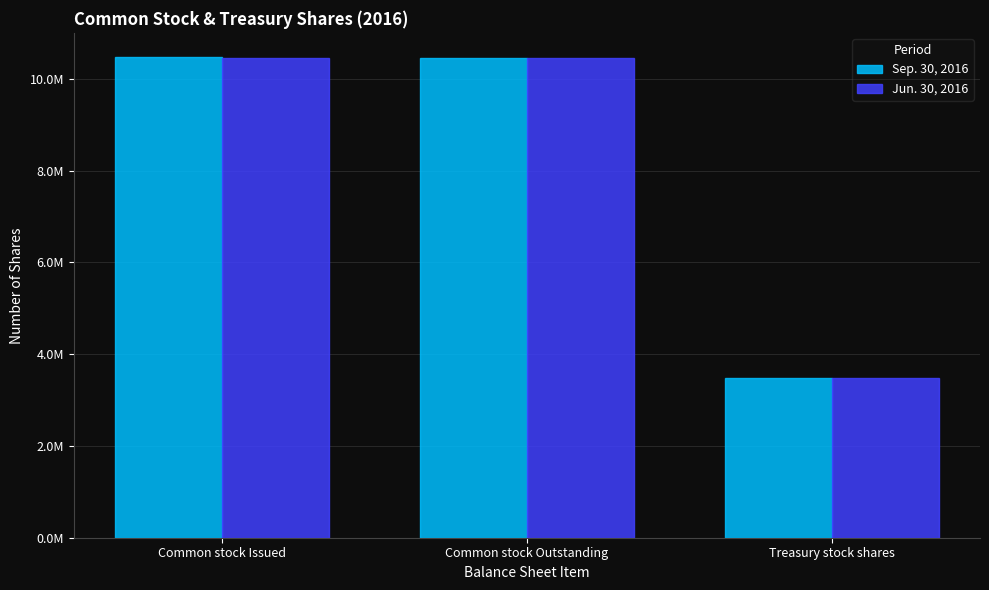

What are all the series names shown in the legend?

Sep. 30, 2016, Jun. 30, 2016